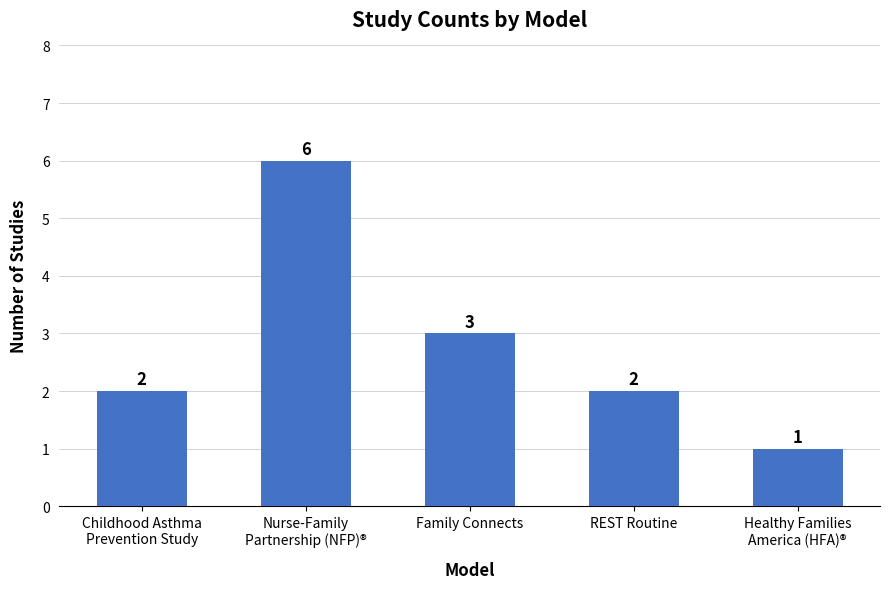

Reading right to left, what are all the values shown in this chart?

1	2	3	6	2